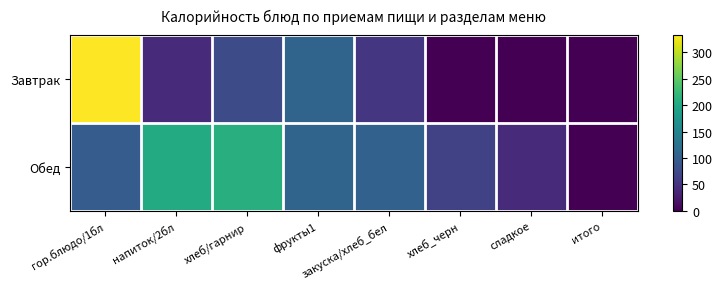

Reading left to right, list all the values displayed in this chart.

Завтрак: гор.блюдо/1бл=333.0	напиток/2бл=39.9	хлеб/гарнир=78.0	фрукты1=107.5	закуска/хлеб_бел=52.5	хлеб_черн=0.0	сладкое=0.0	итого=0.0
Обед: гор.блюдо/1бл=96.9	напиток/2бл=203.0	хлеб/гарнир=210.5	фрукты1=107.5	закуска/хлеб_бел=104.0	хлеб_черн=66.0	сладкое=39.9	итого=0.0